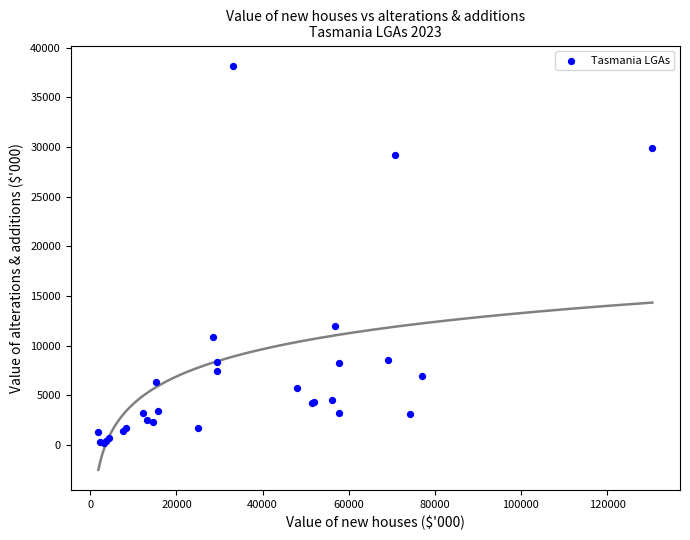

What Y value in the scatter plot is closest to 19211?

12004.2